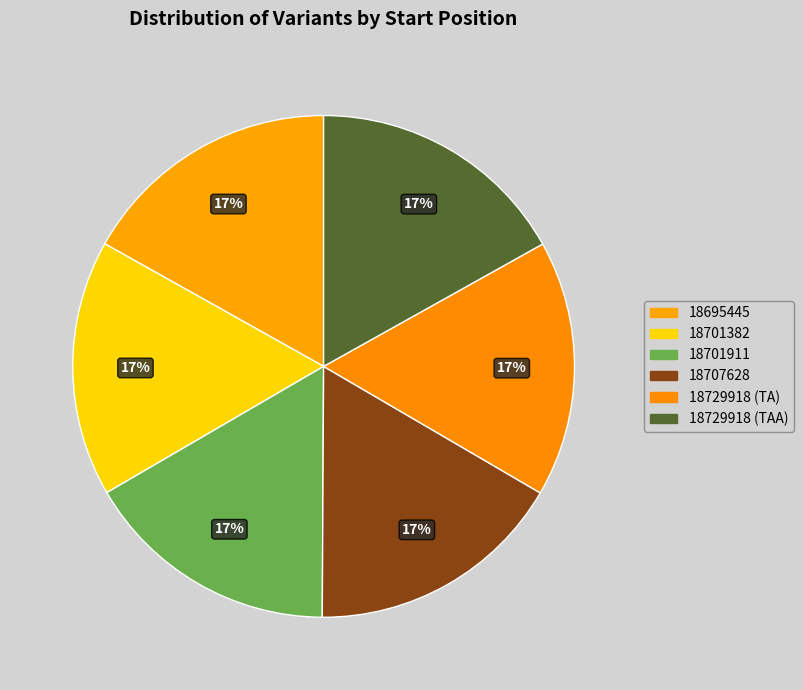

Which slice is the smallest?

18701382